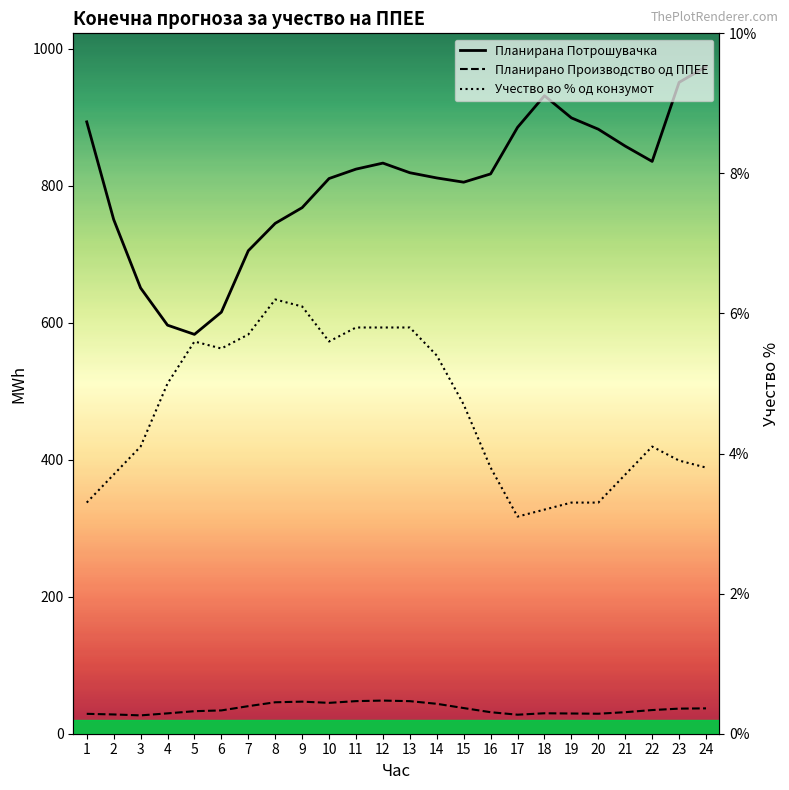

How many values in the Планирано Производство од ППЕЕ series exceed 34?

13